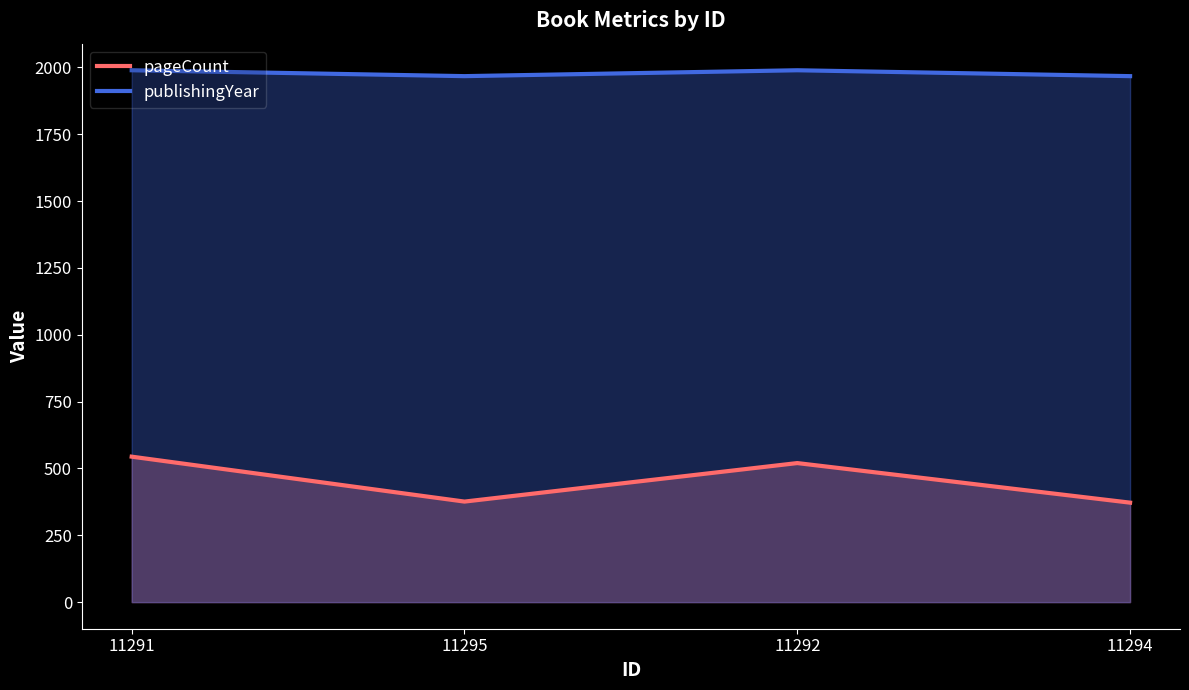

What is the value of the pageCount point at the 1st from the left?

544